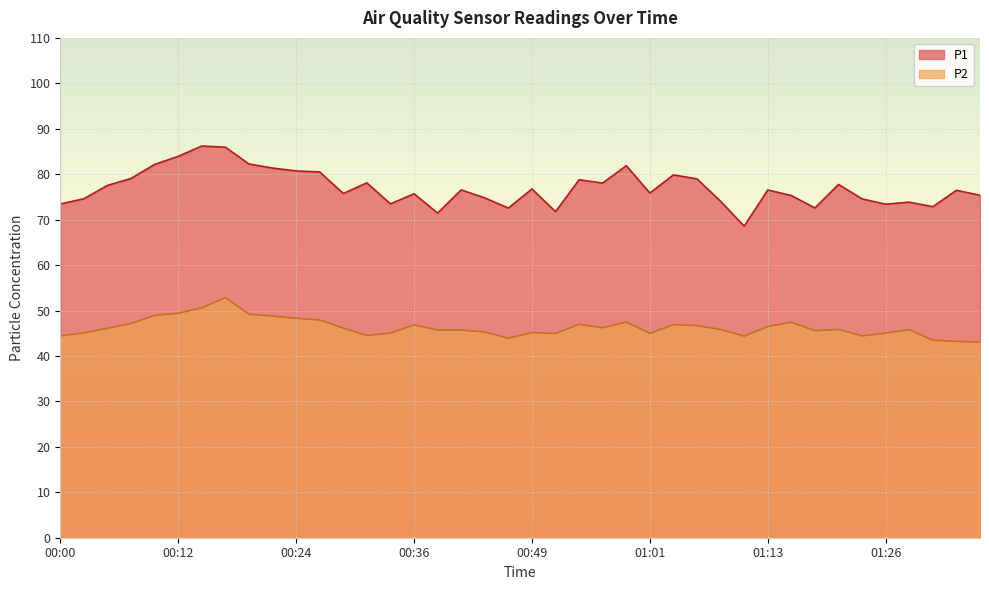

How many interior local valleys does the P2 series have?

8